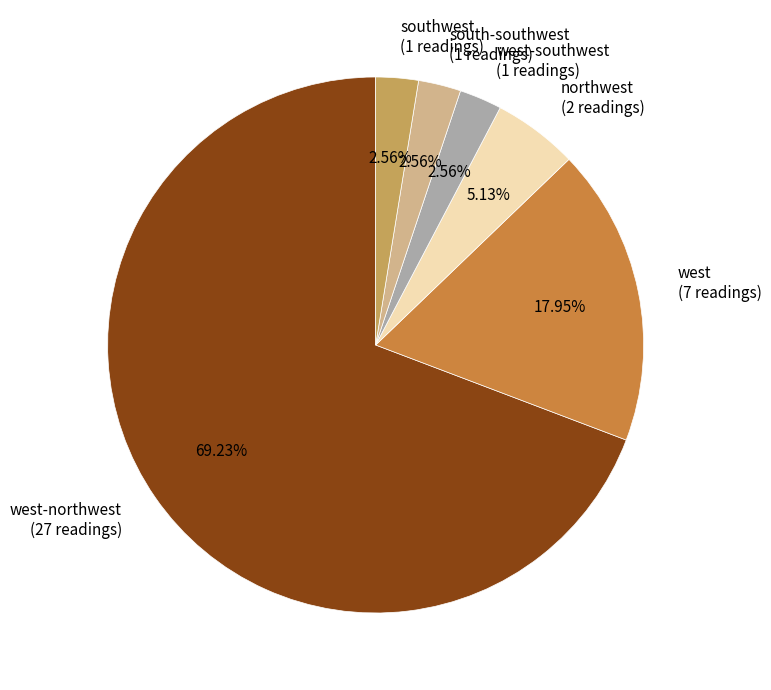

How many slices are in this pie chart?

6